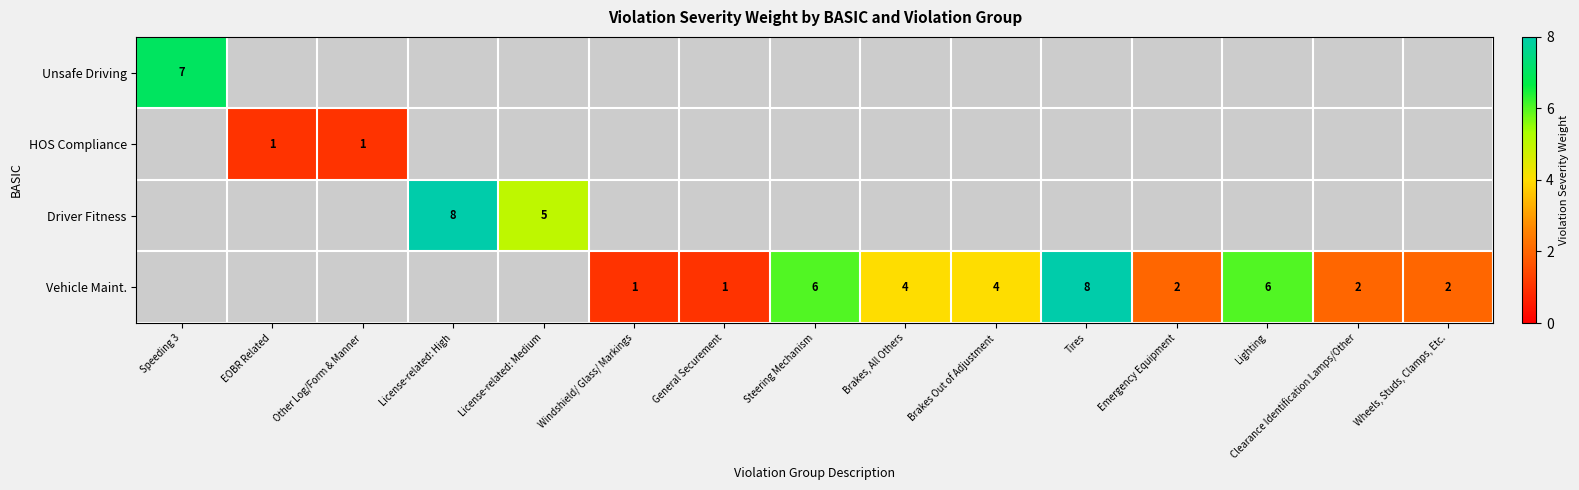

The Vehicle Maint. series shows 4 at Brakes, All Others. True or false?

True